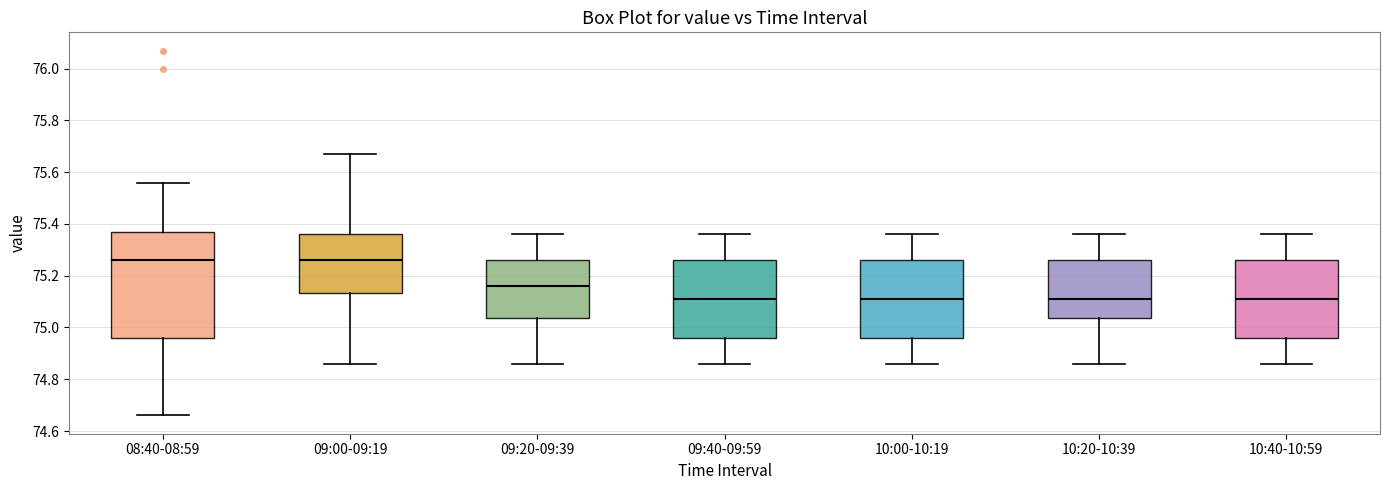

Where does the lower whisker of the box for 08:40-08:59 end on the y-axis? The values are not printed on the chart, so give them approximately, as read against the axis.

74.66